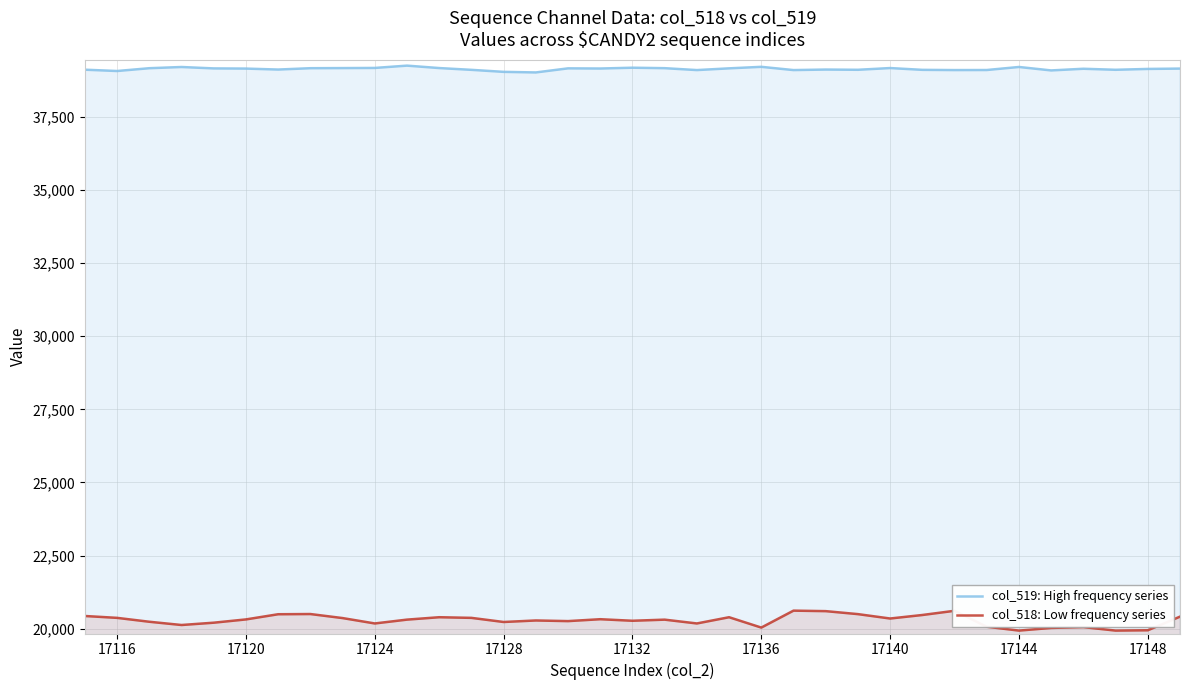

How many distinct data groups are displayed?

2